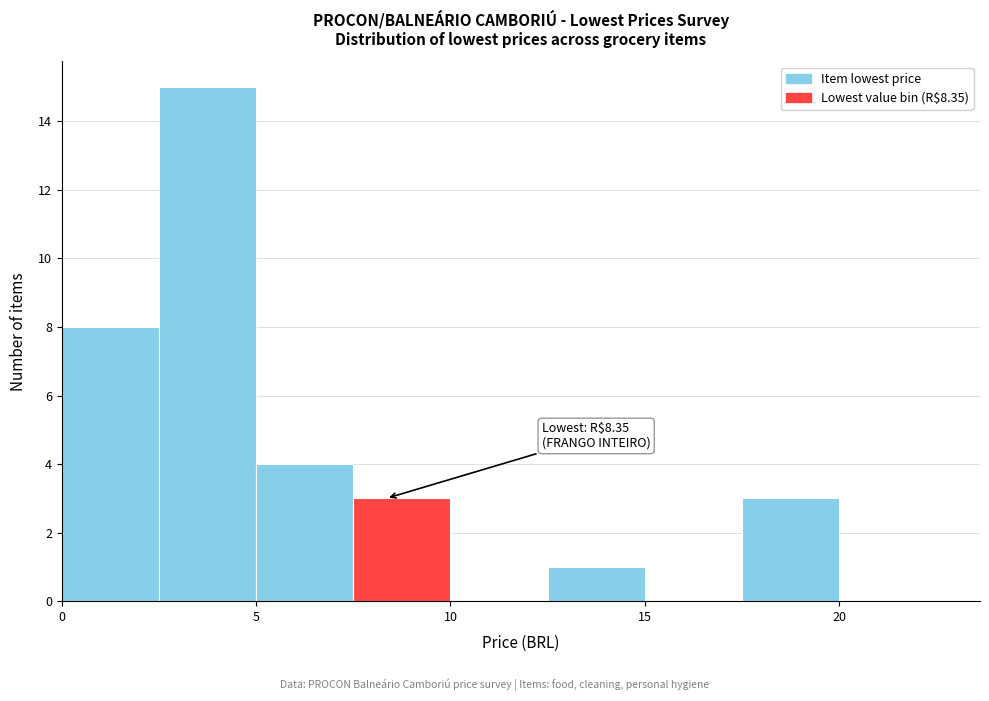

Which range on the x-axis has the tallest bar?

2.5 to 5.0